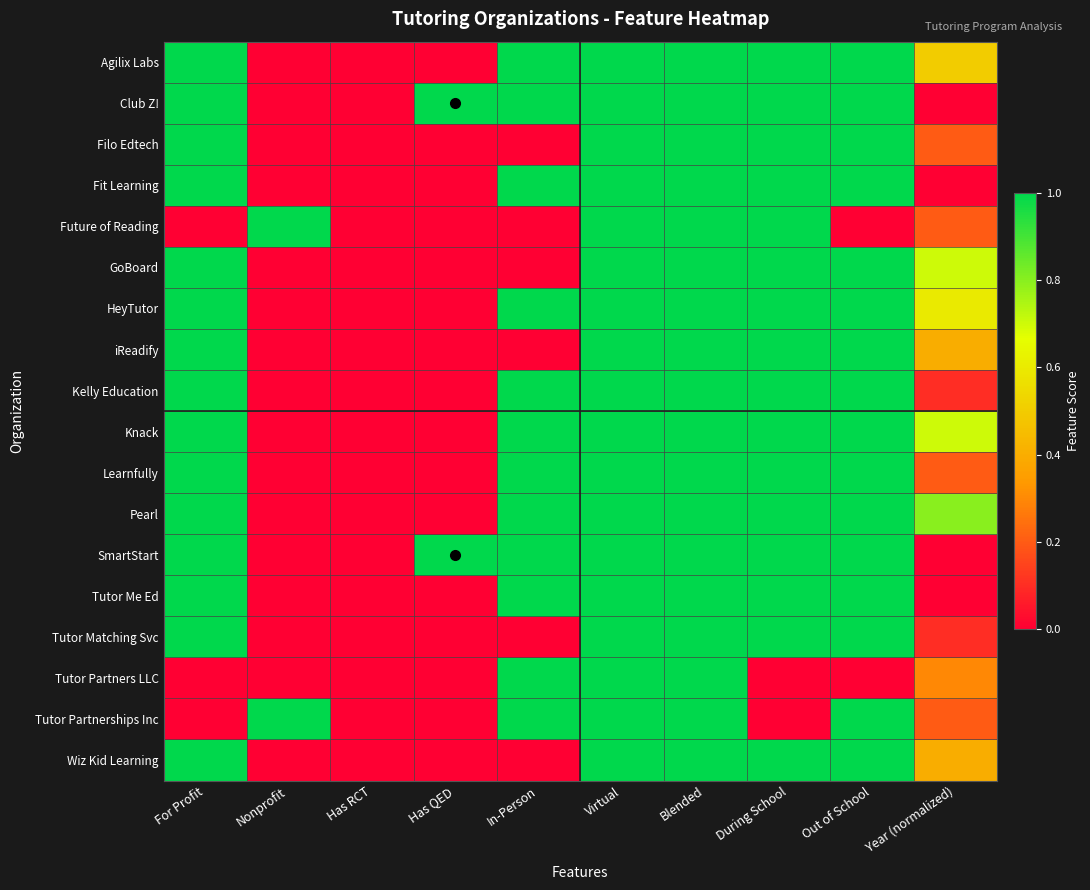

What is the spread (max minus min) of values at During School?

1.0